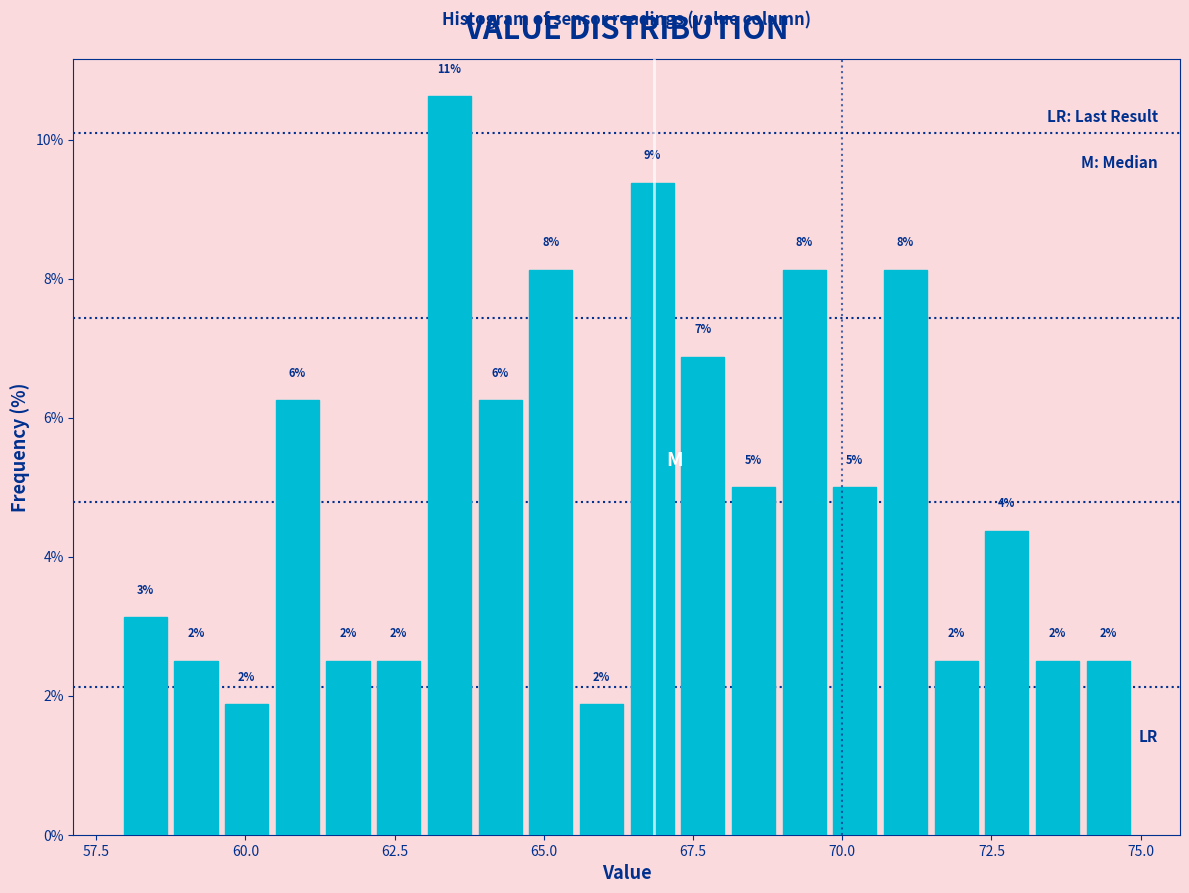

Read against the x-axis, roughly where is the centre of the tallest bar?

63.5